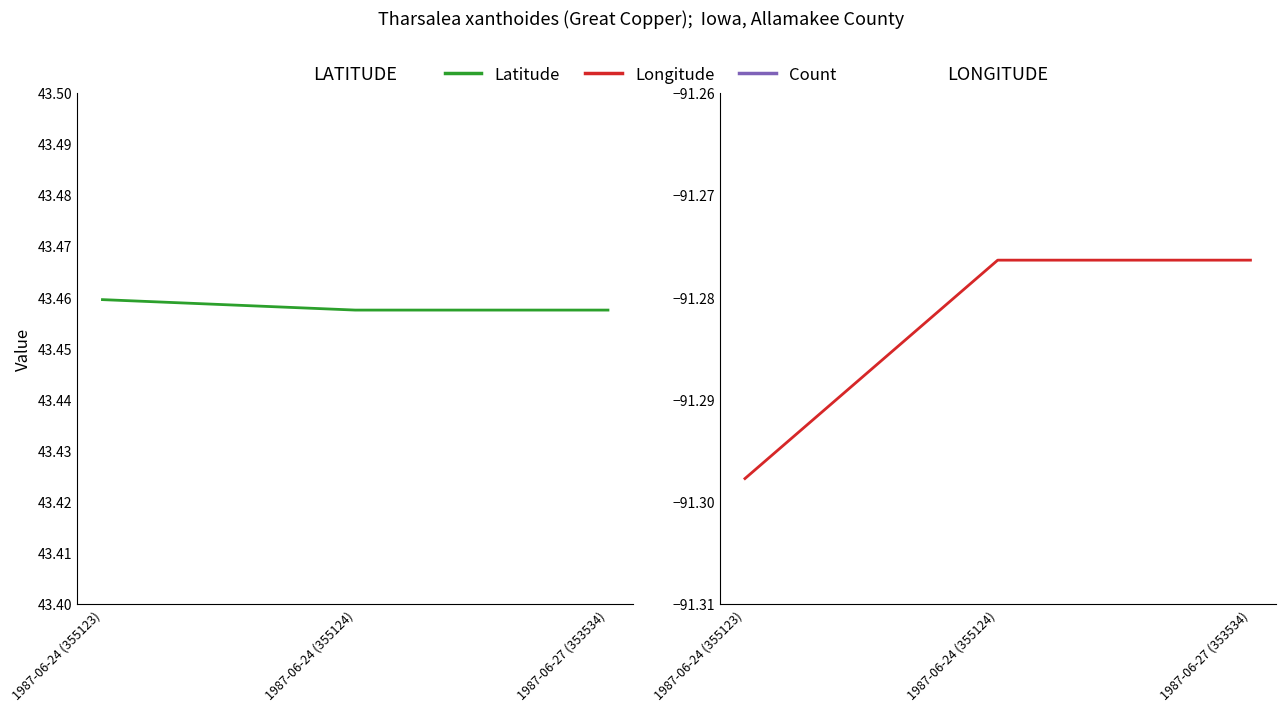

Reading right to left, what are all the values shown in this chart?

Latitude: 43.5	43.5	43.5
Longitude: -91.3	-91.3	-91.3